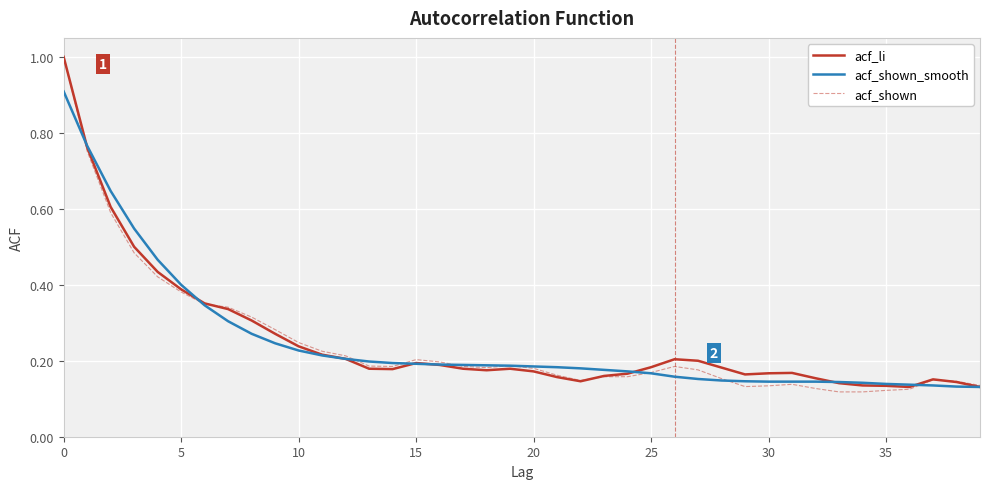

True or false: acf_shown_smooth and acf_shown cross at least once.

True